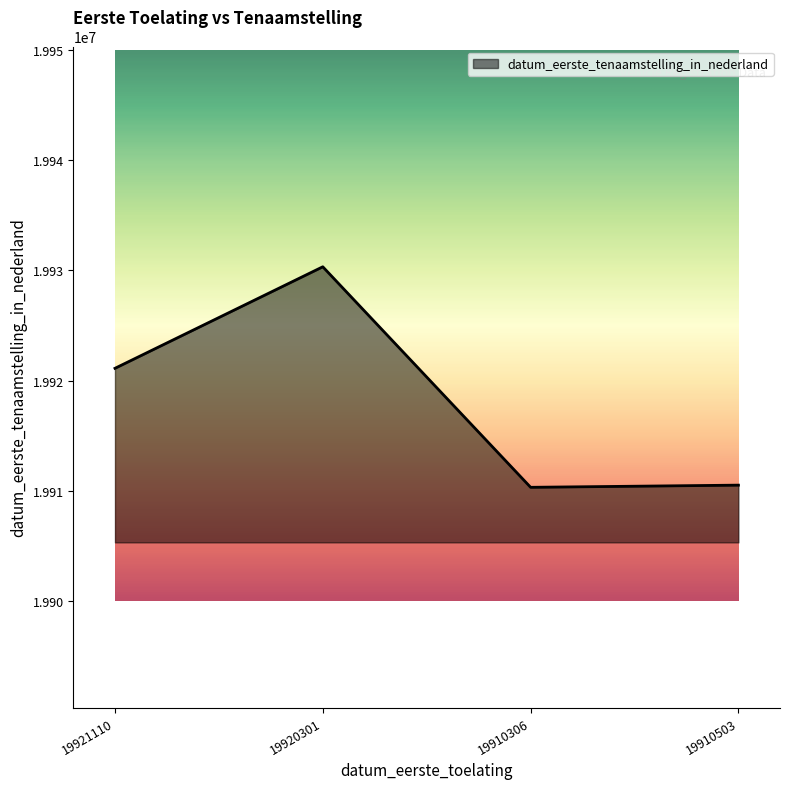

What is the difference between the maximum and second lowest values?

19826